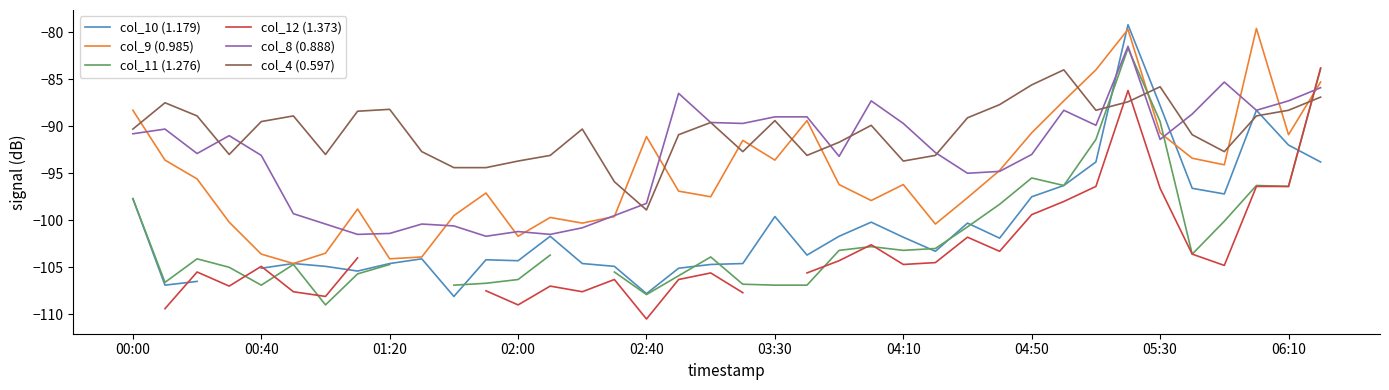

Does the chart display data point markers on the line(s)?

No